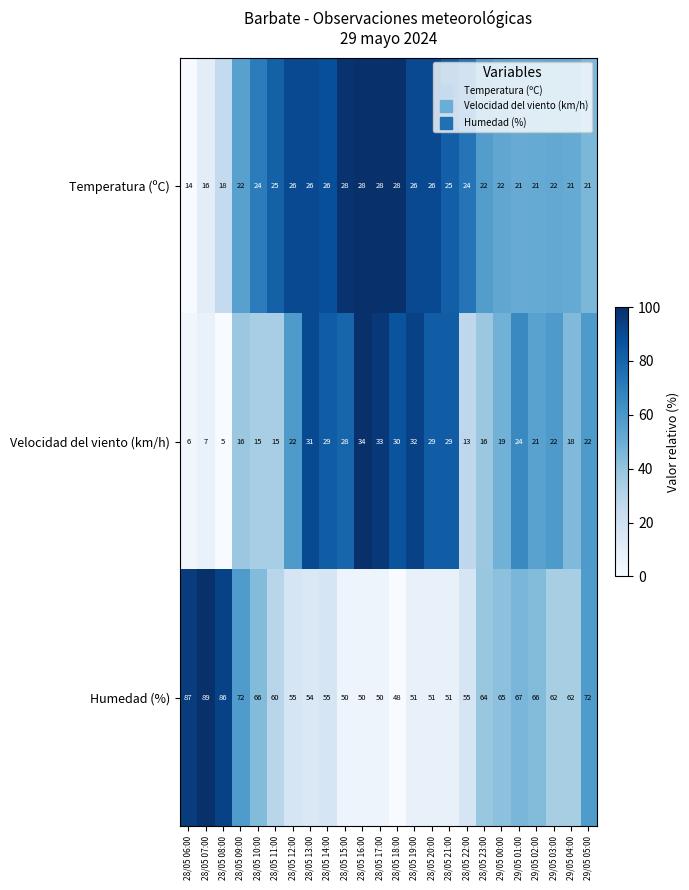

Which series has the largest total across all categories?

Humedad (%)